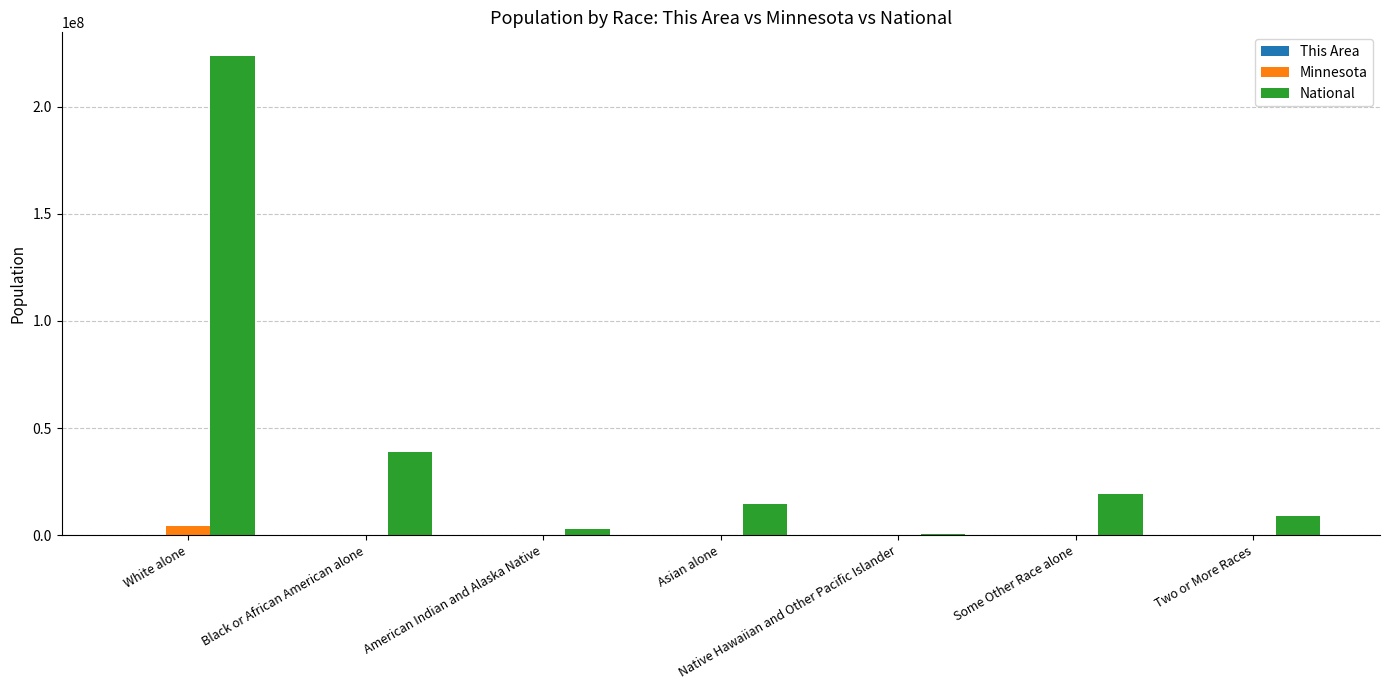

True or false: National has a value of 223553265 at White alone.

True